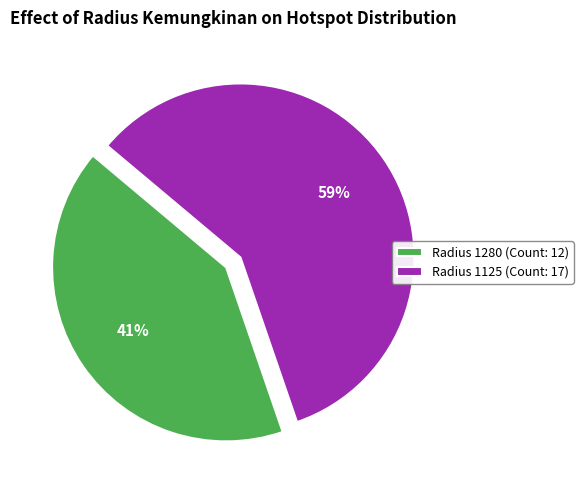

Which category has the smallest portion of the pie?

Radius 1280 (Count: 12)